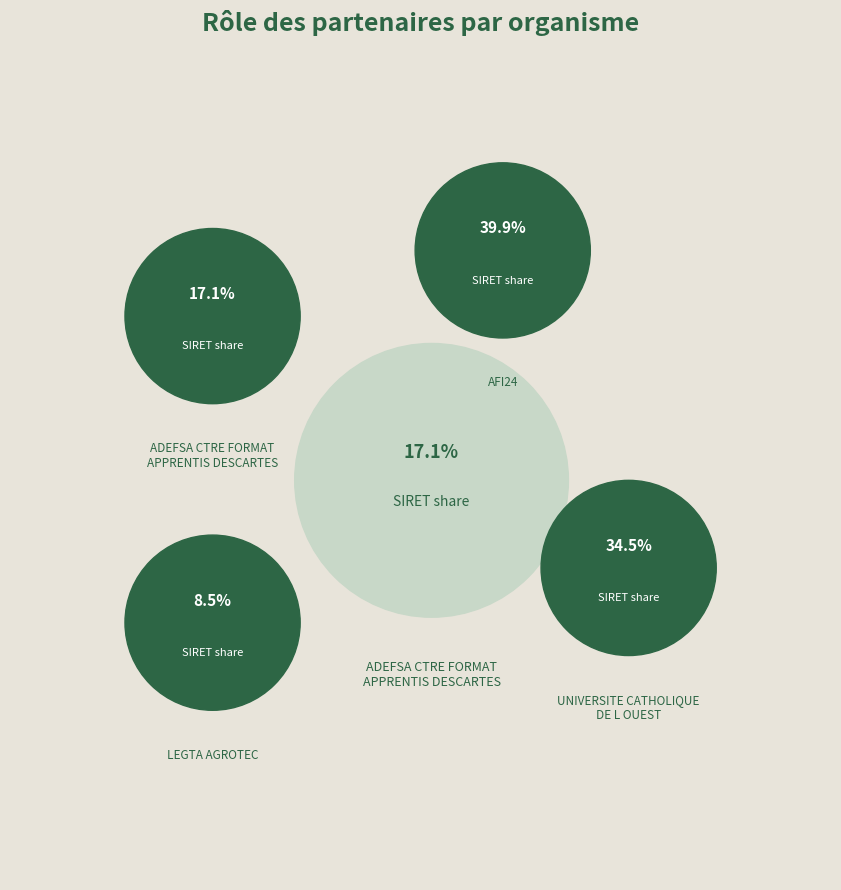

To the nearest percent, what portion does AFI24 represent?

40%